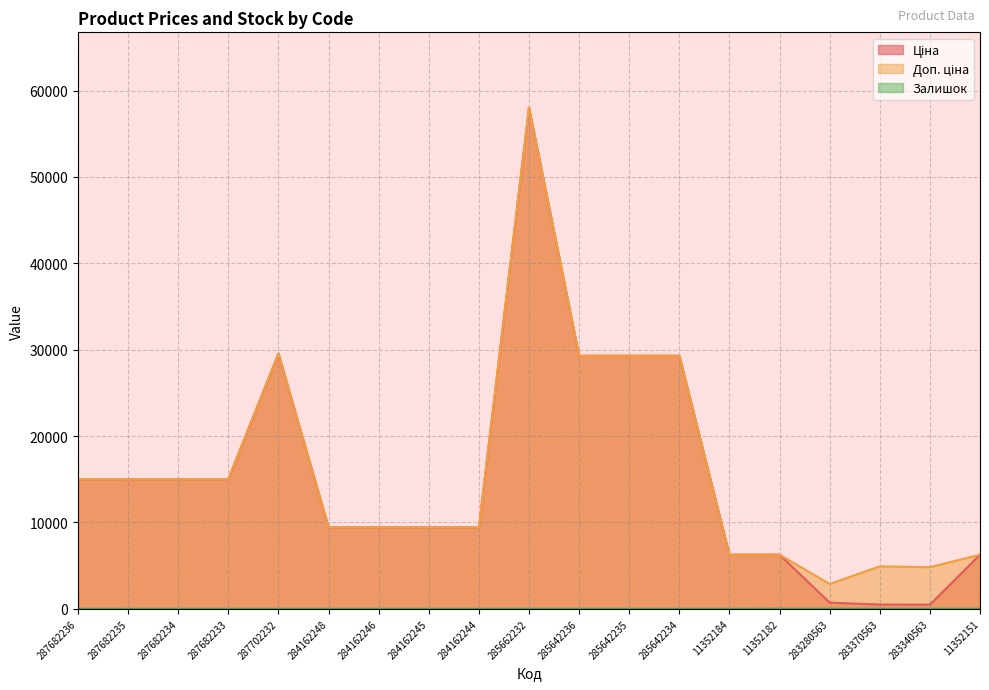

Which category has the lowest value across all series?

287682236